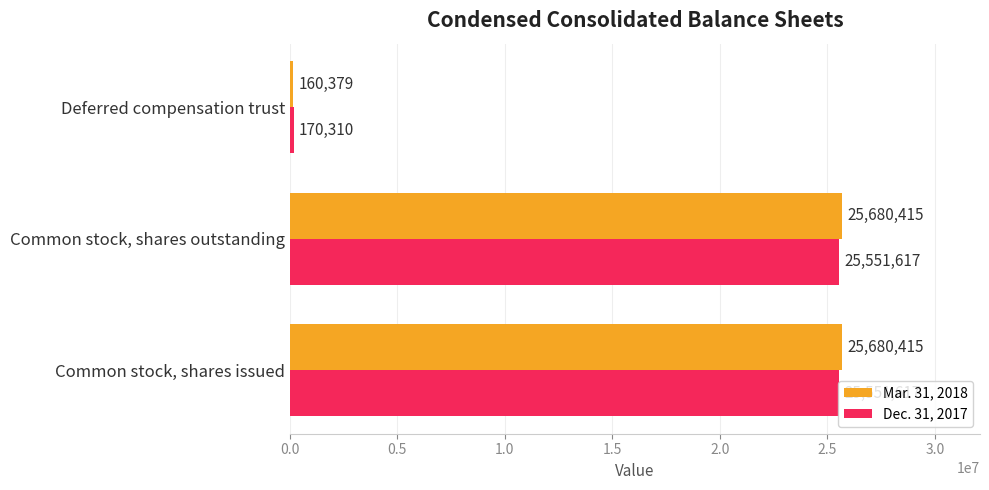

Which series has the largest range (max minus min)?

Mar. 31, 2018